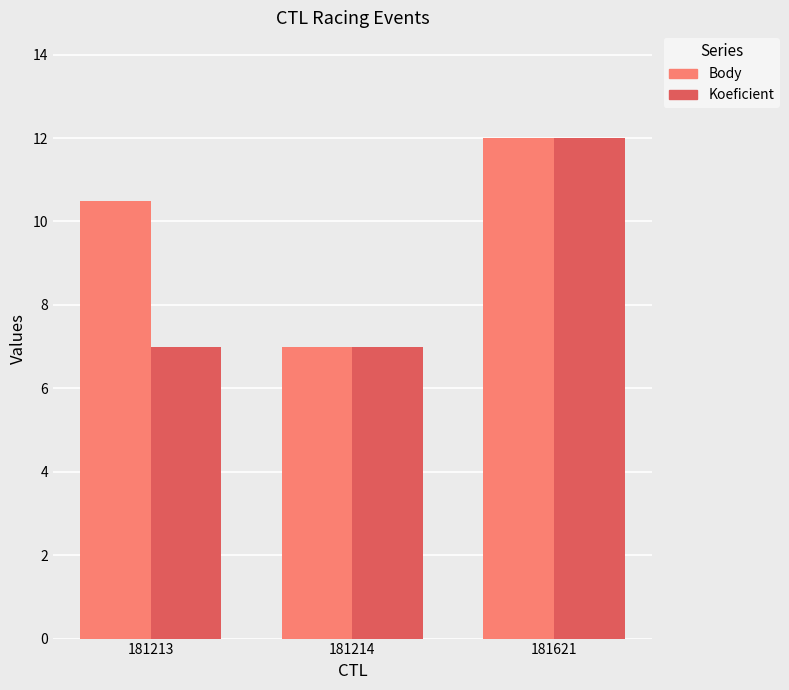

How many groups of bars are there?

3